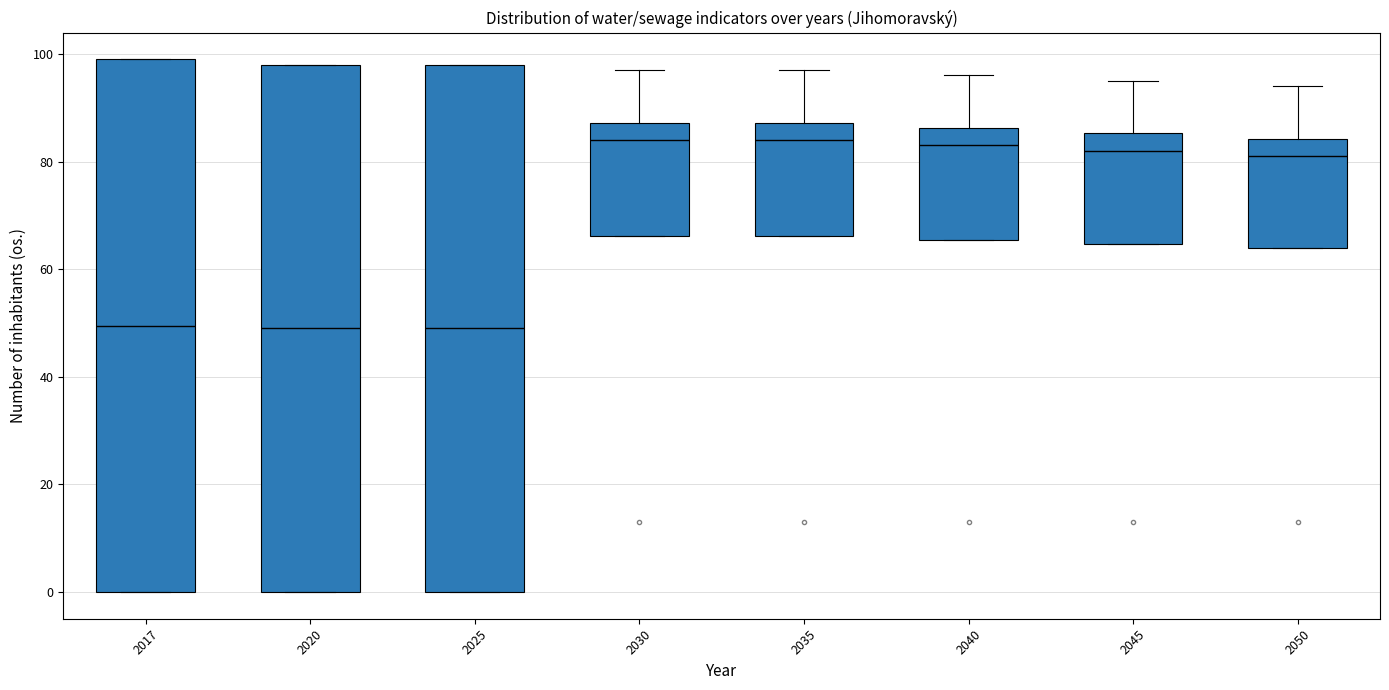

Reading left to right, read every box against the y-axis: the position of its median line, the range the box covers, and the ends of its whiskers. The values are not printed on the chart, so give them approximately, as read against the axis.

2017: median 50, box 0 to 100, whiskers 0 to 100
2020: median 50, box 0 to 98, whiskers 0 to 98
2025: median 50, box 0 to 98, whiskers 0 to 98
2030: median 84, box 66 to 88, whiskers 66 to 98
2035: median 84, box 66 to 88, whiskers 66 to 98
2040: median 84, box 66 to 86, whiskers 66 to 96
2045: median 82, box 64 to 86, whiskers 64 to 96
2050: median 82, box 64 to 84, whiskers 64 to 94